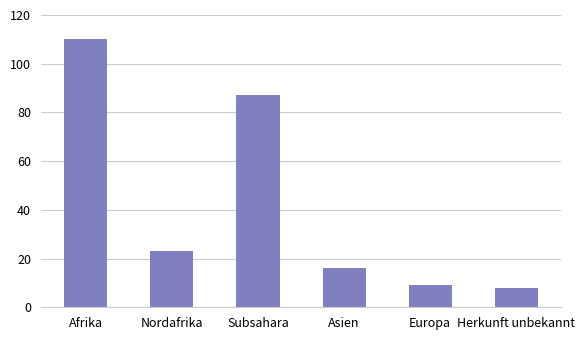

True or false: the data shows 9 at Europa.

True